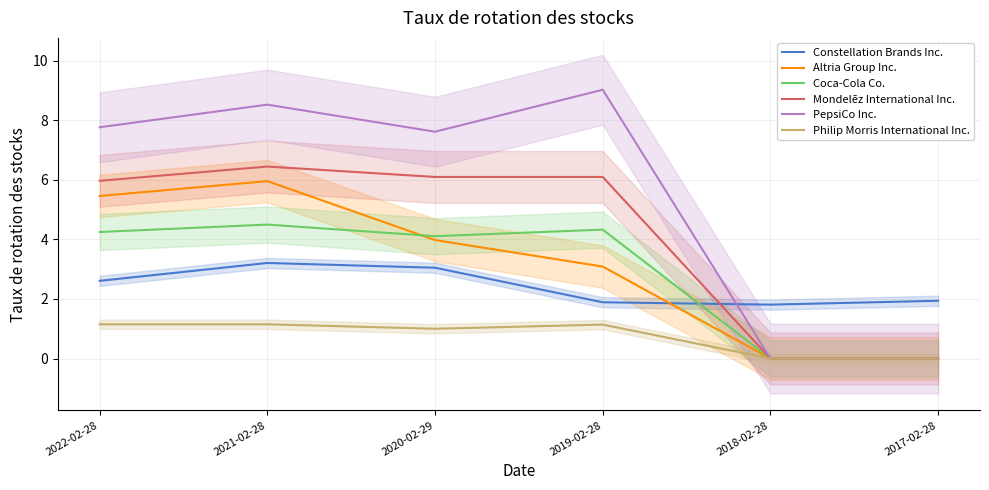

True or false: Mondelēz International Inc. and Coca-Cola Co. cross at least once.

False